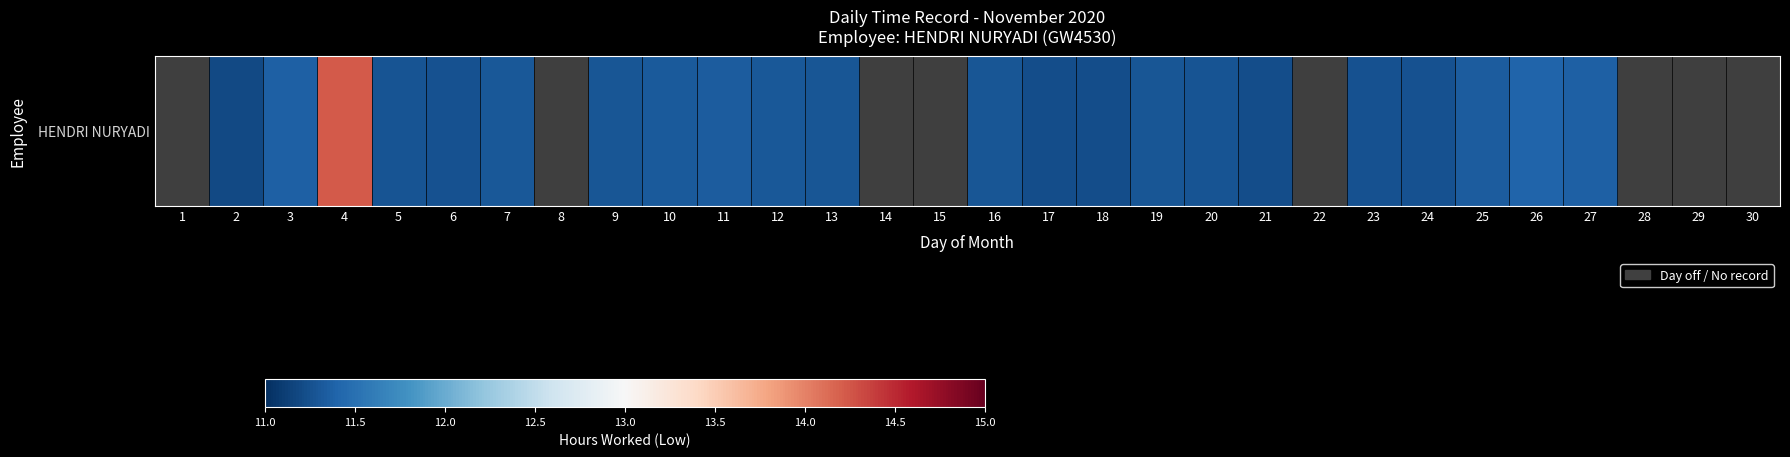

Approximately how many times larger is the value at 13 compared to 17?

1.0